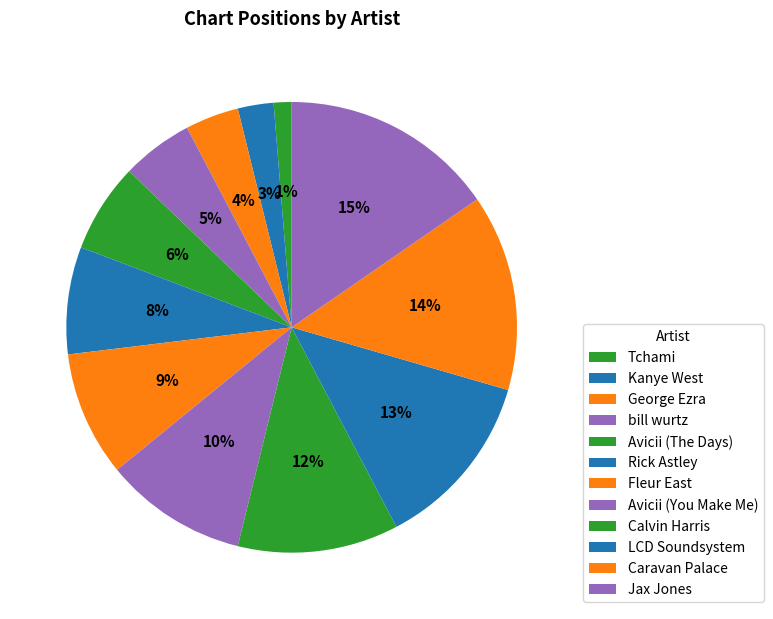

Count the number of slices in the pie.

12